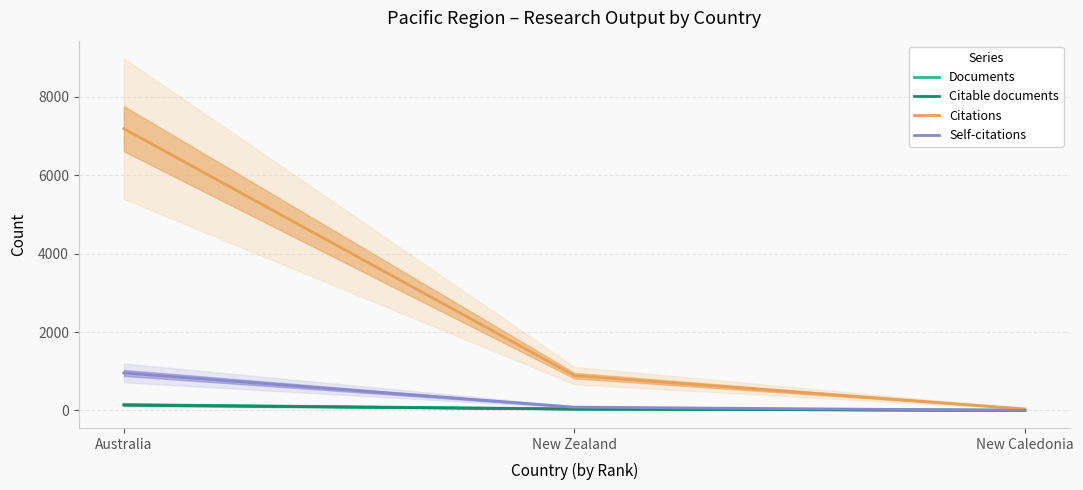

What is the label of the 1st point from the left?

Australia